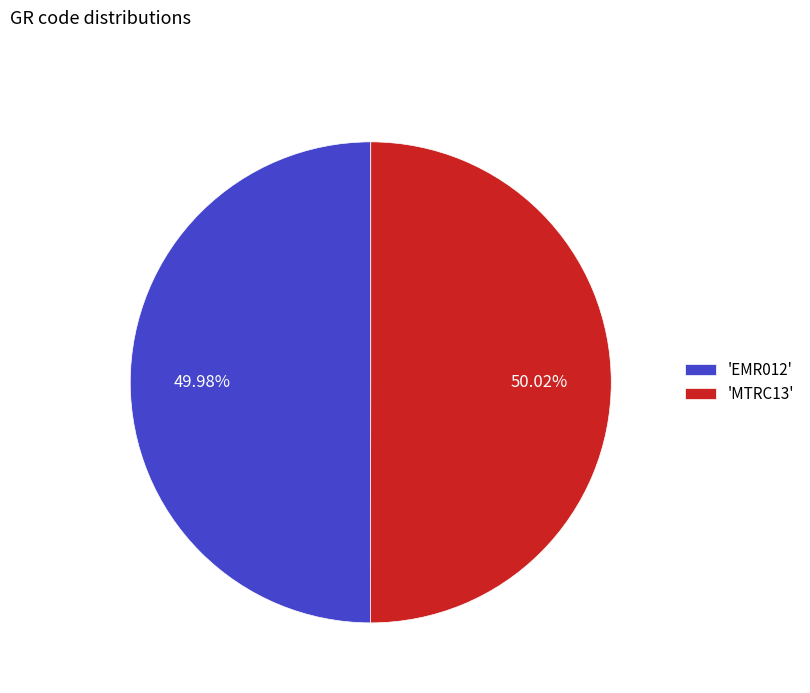

What is the ratio of the value at 'MTRC13' to the value at 'EMR012'?

1.0